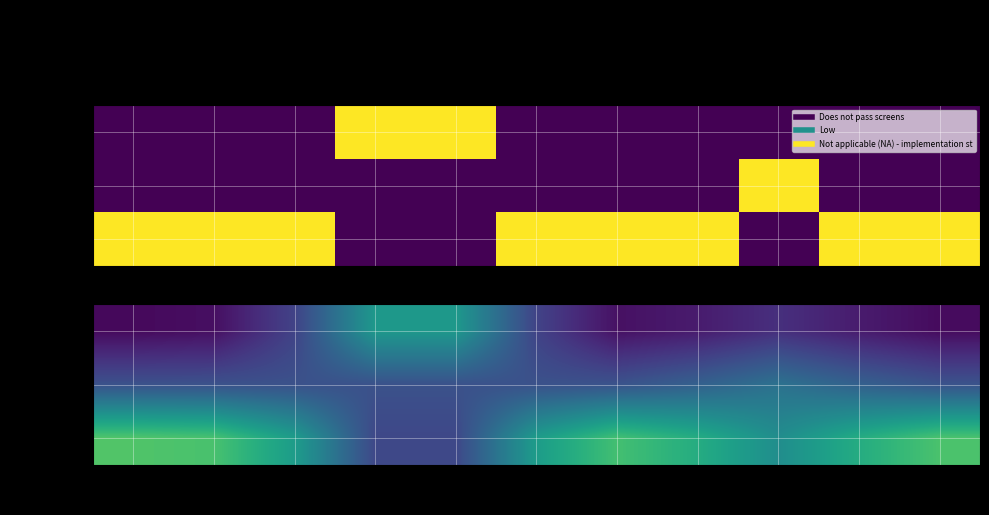

Which has a higher value, 4 or 7?

4